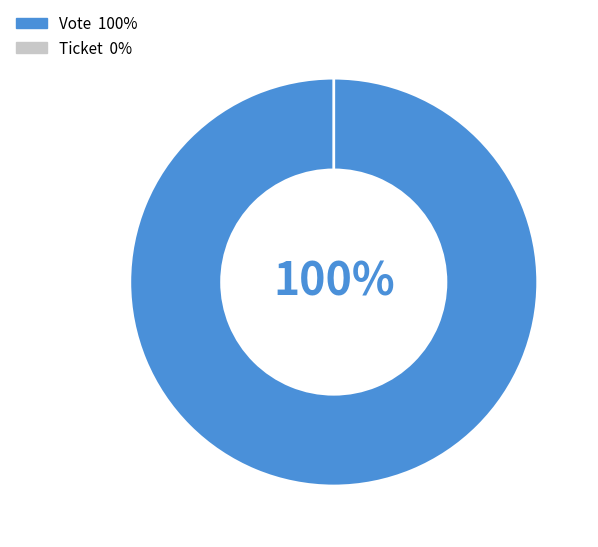

To the nearest percent, what is the difference between the largest and smallest slice percentages?

100%